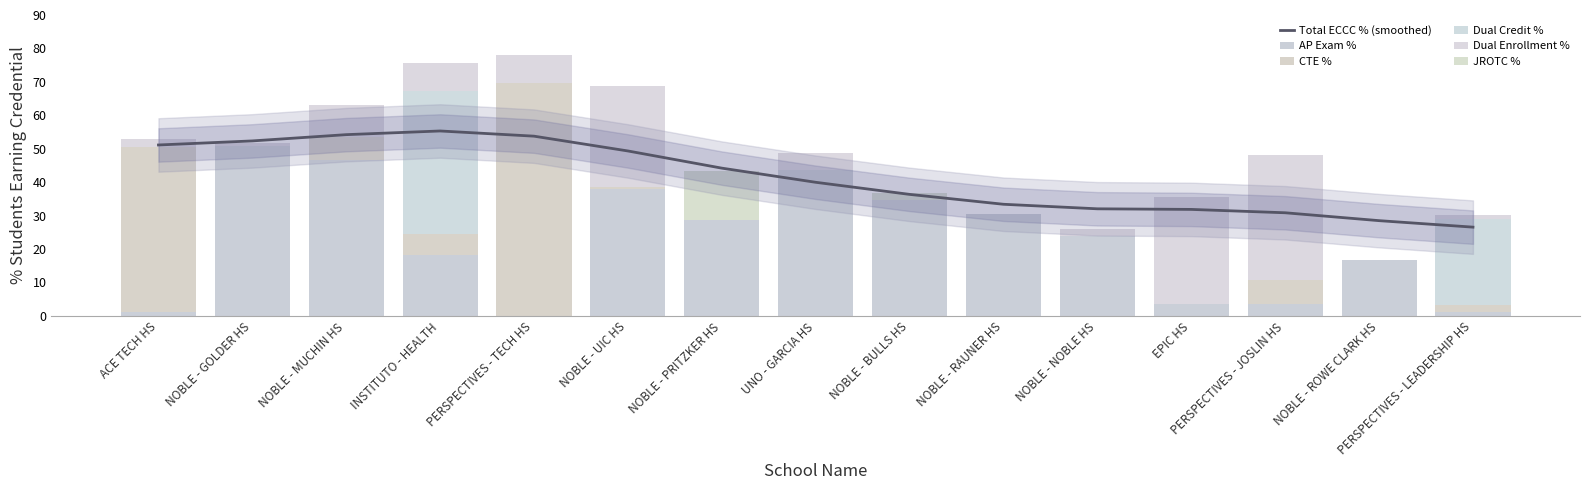

Are the bars grouped side by side (vs. stacked)?

Yes